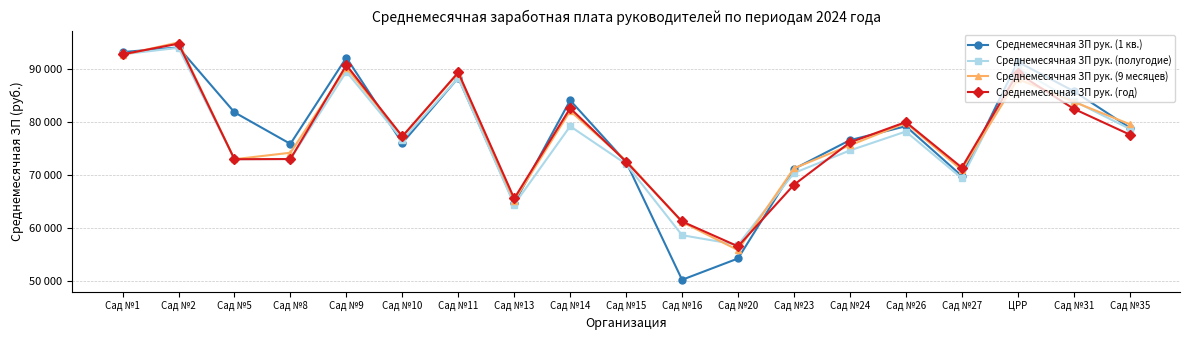

What is the spread (max minus min) of values at Сад №1?

536.9